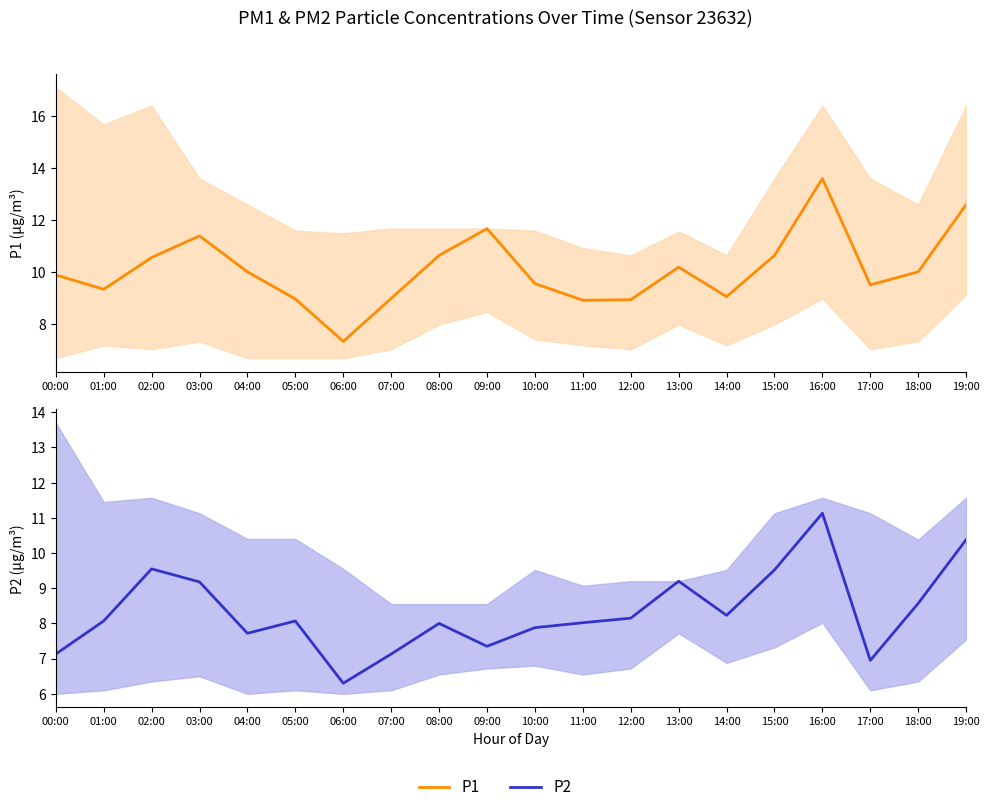

Is this an area chart (filled region under the line)?

No